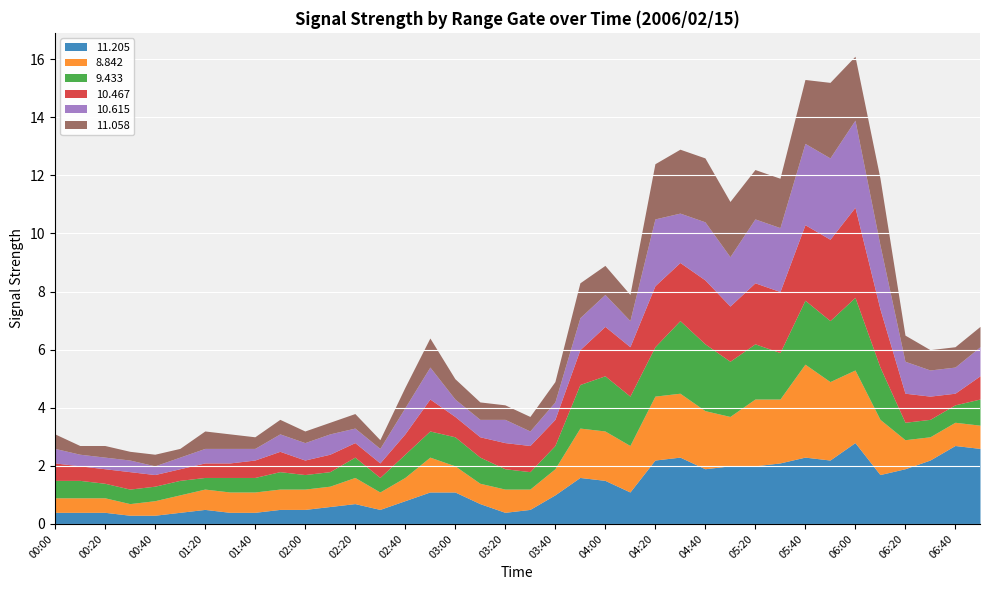

Reading right to left, list all the values displayed in this chart.

11.205: 2.6	2.7	2.2	1.9	1.7	2.8	2.2	2.3	2.1	2.0	2.0	1.9	2.3	2.2	1.1	1.5	1.6	1.0	0.5	0.4	0.7	1.1	1.1	0.8	0.5	0.7	0.6	0.5	0.5	0.4	0.4	0.5	0.4	0.3	0.3	0.4	0.4	0.4
8.842: 0.8	0.8	0.8	1.0	1.9	2.5	2.7	3.2	2.2	2.3	1.7	2.0	2.2	2.2	1.6	1.7	1.7	0.9	0.7	0.8	0.7	0.9	1.2	0.8	0.6	0.9	0.7	0.7	0.7	0.7	0.7	0.7	0.6	0.5	0.4	0.5	0.5	0.5
9.433: 0.9	0.6	0.6	0.6	1.8	2.5	2.1	2.2	1.6	1.9	1.9	2.3	2.5	1.7	1.7	1.9	1.5	0.8	0.6	0.7	0.9	1.0	0.9	0.8	0.5	0.7	0.5	0.5	0.6	0.5	0.5	0.4	0.5	0.5	0.5	0.5	0.6	0.6
10.467: 0.8	0.4	0.8	1.0	2.0	3.1	2.8	2.6	2.1	2.1	1.9	2.2	2.0	2.1	1.7	1.7	1.2	0.9	0.9	0.9	0.7	0.7	1.1	0.7	0.5	0.5	0.6	0.5	0.7	0.6	0.5	0.5	0.4	0.4	0.6	0.5	0.5	0.6
10.615: 1.0	0.9	0.9	1.1	2.2	3.0	2.8	2.8	2.2	2.2	1.7	2.0	1.7	2.3	0.9	1.1	1.1	0.6	0.5	0.8	0.6	0.6	1.1	0.9	0.5	0.5	0.7	0.6	0.6	0.4	0.5	0.5	0.4	0.3	0.4	0.4	0.4	0.5
11.058: 0.7	0.7	0.7	0.9	2.3	2.2	2.6	2.2	1.7	1.7	1.9	2.2	2.2	1.9	0.9	1.0	1.2	0.7	0.5	0.5	0.6	0.7	1.0	0.7	0.3	0.5	0.4	0.4	0.5	0.4	0.5	0.6	0.3	0.4	0.3	0.4	0.3	0.5